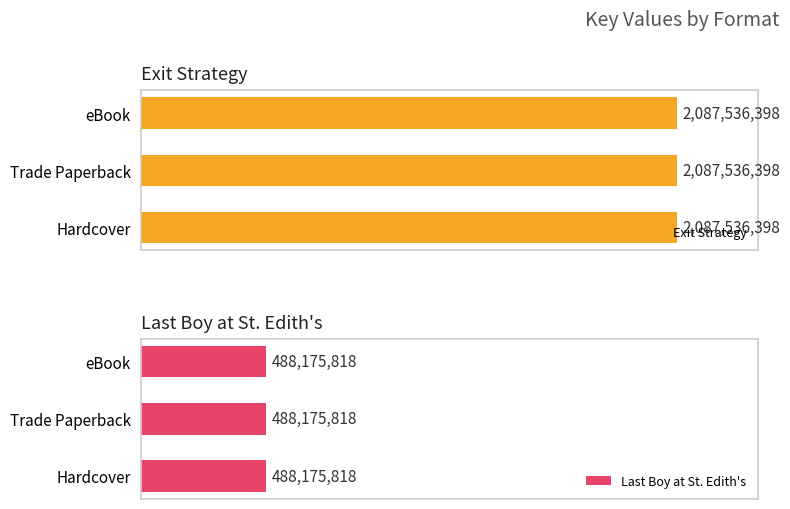

Where is Last Boy at St. Edith's nearest to the value 488175818?

Hardcover